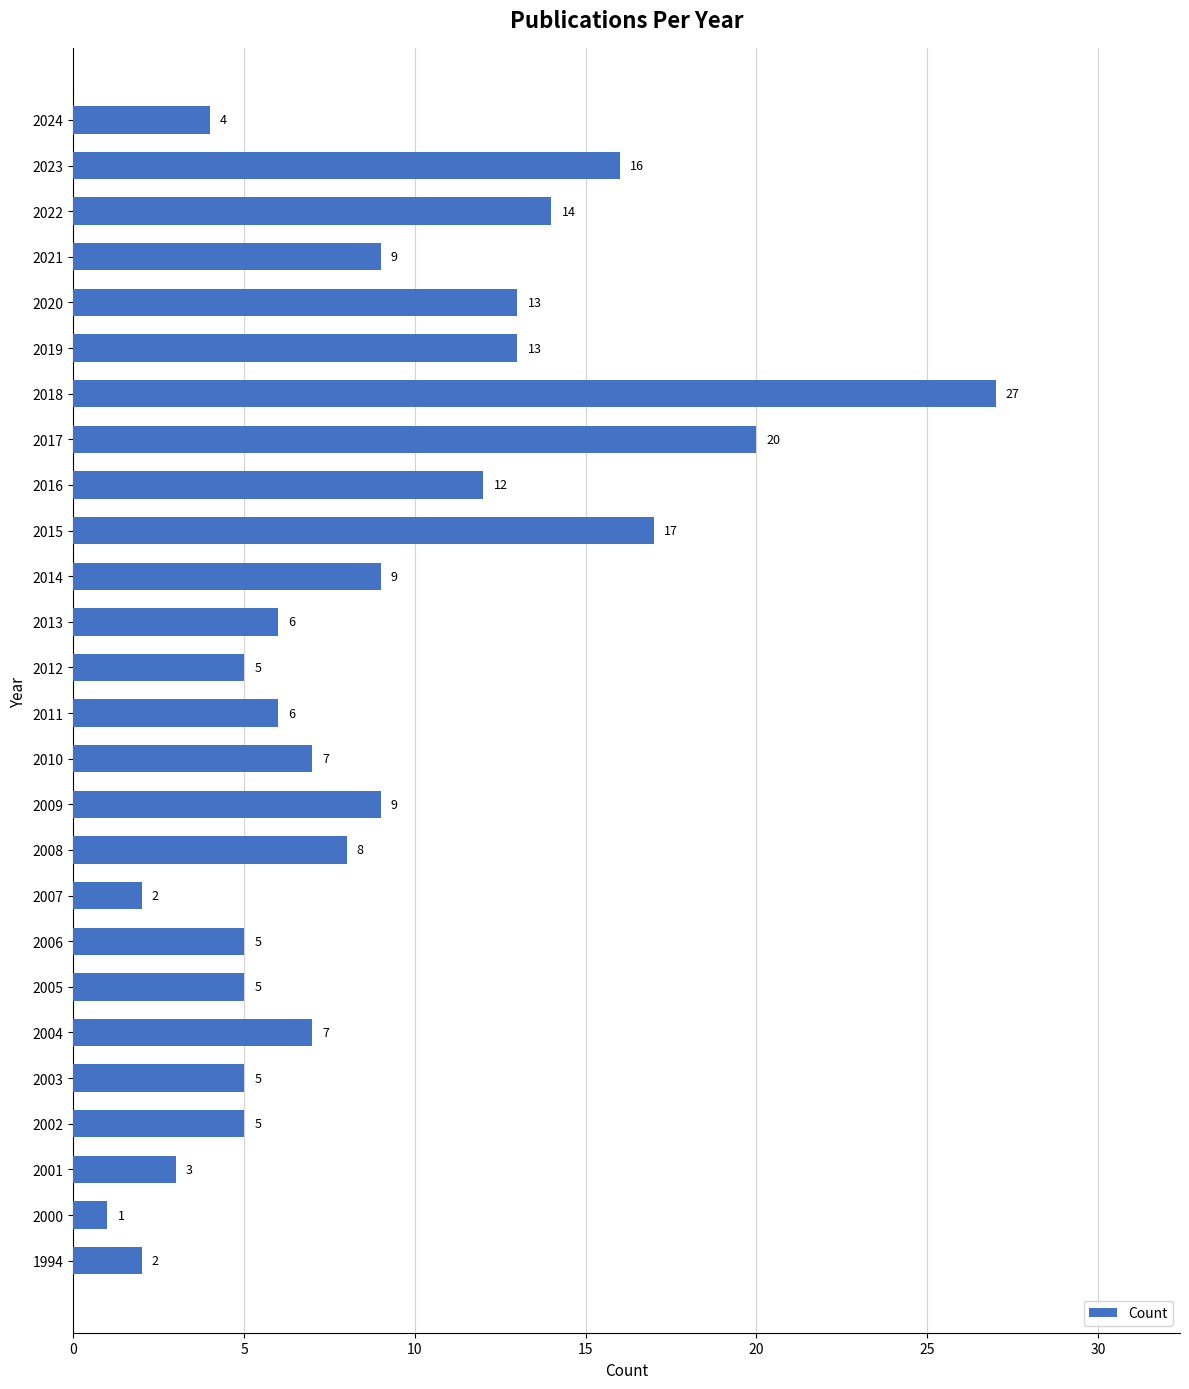

At which category does the chart reach its peak across all series?

2018